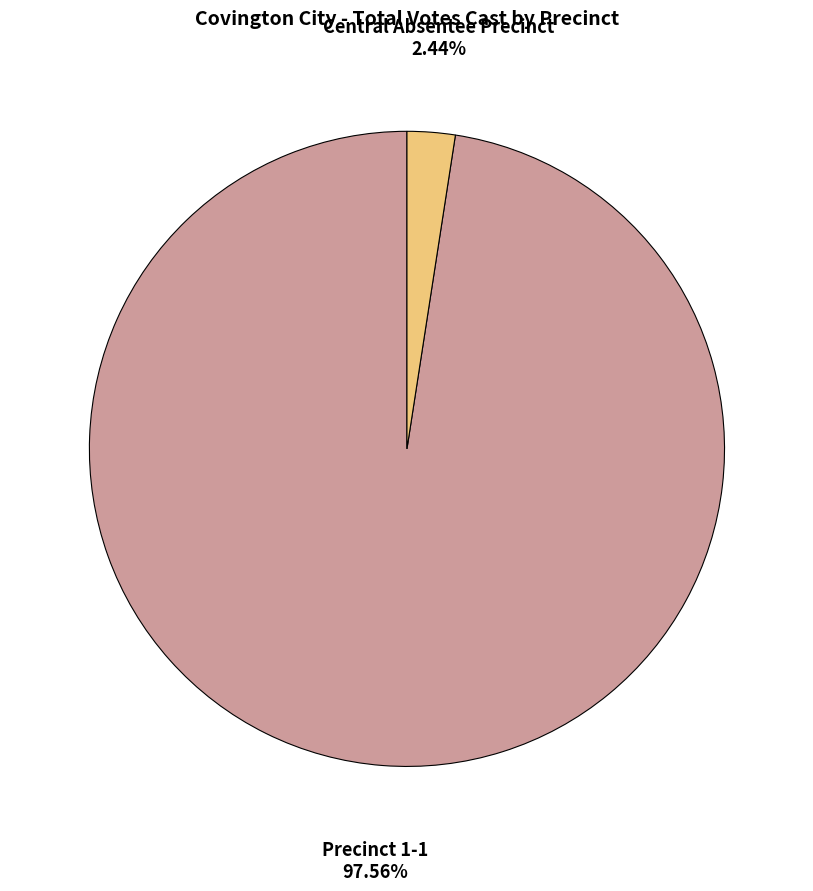

Is there any slice that represents more than half of the pie?

Yes